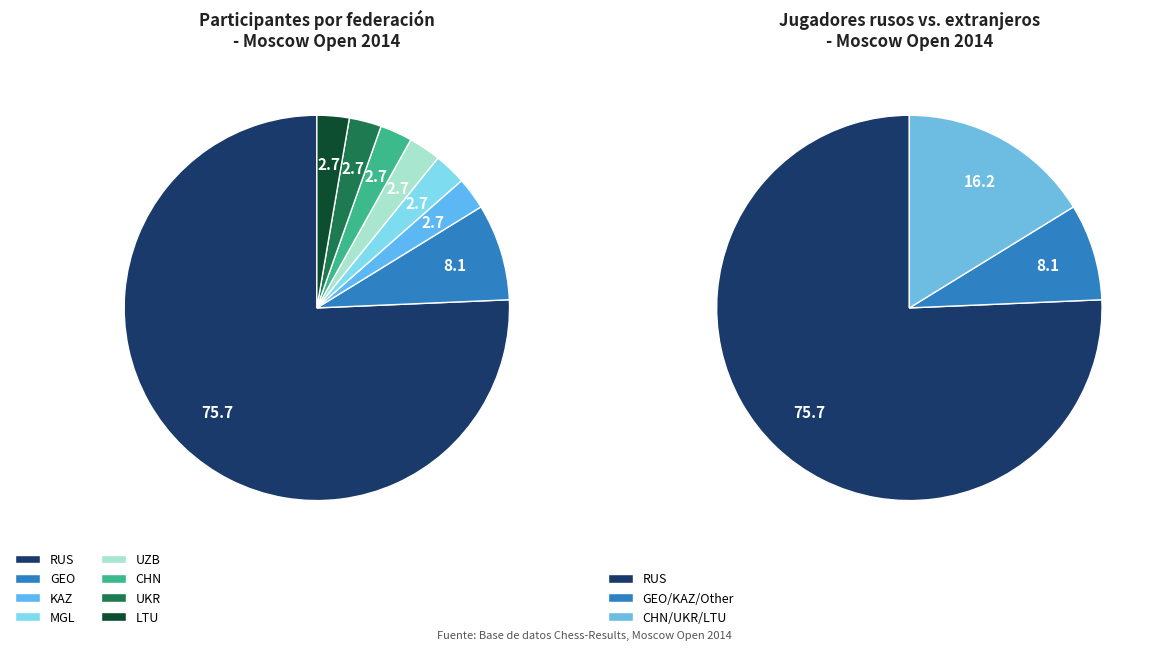

To the nearest percent, what percentage of the pie is UKR?

3%